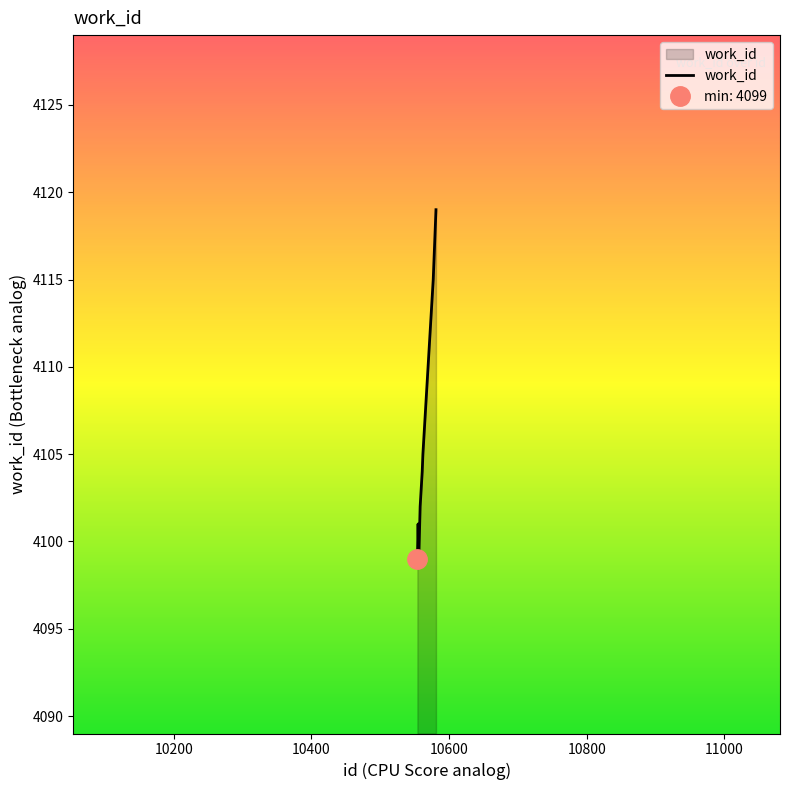

Reading right to left, transcribe all the data shown in this chart.

4119	4118	4117	4115	4105	4104	4102	4099	4101	4099